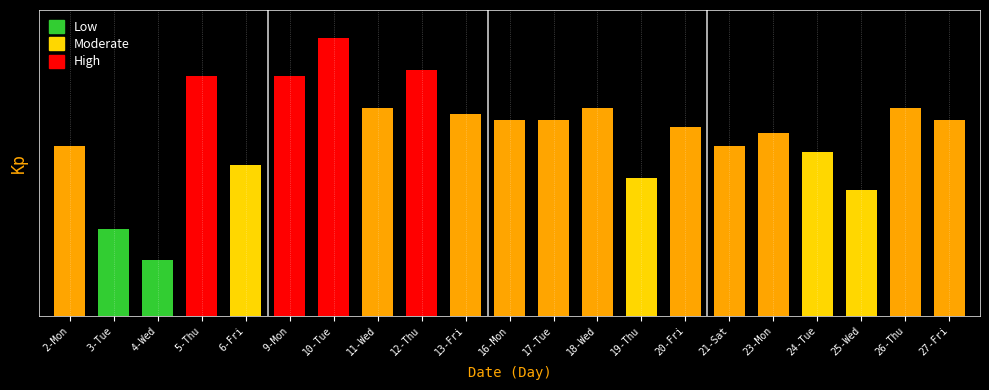

Which category has the highest value across all series?

10-Tue